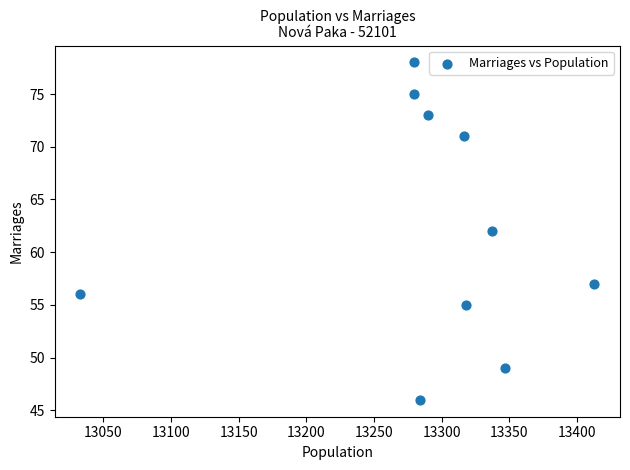

What is the average Y value?

62